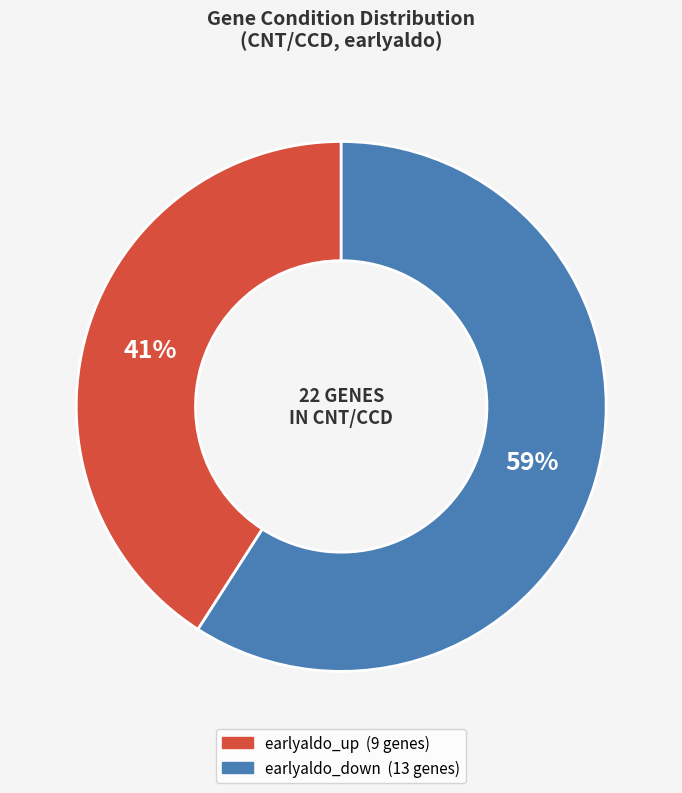

Which category accounts for the majority?

earlyaldo_down